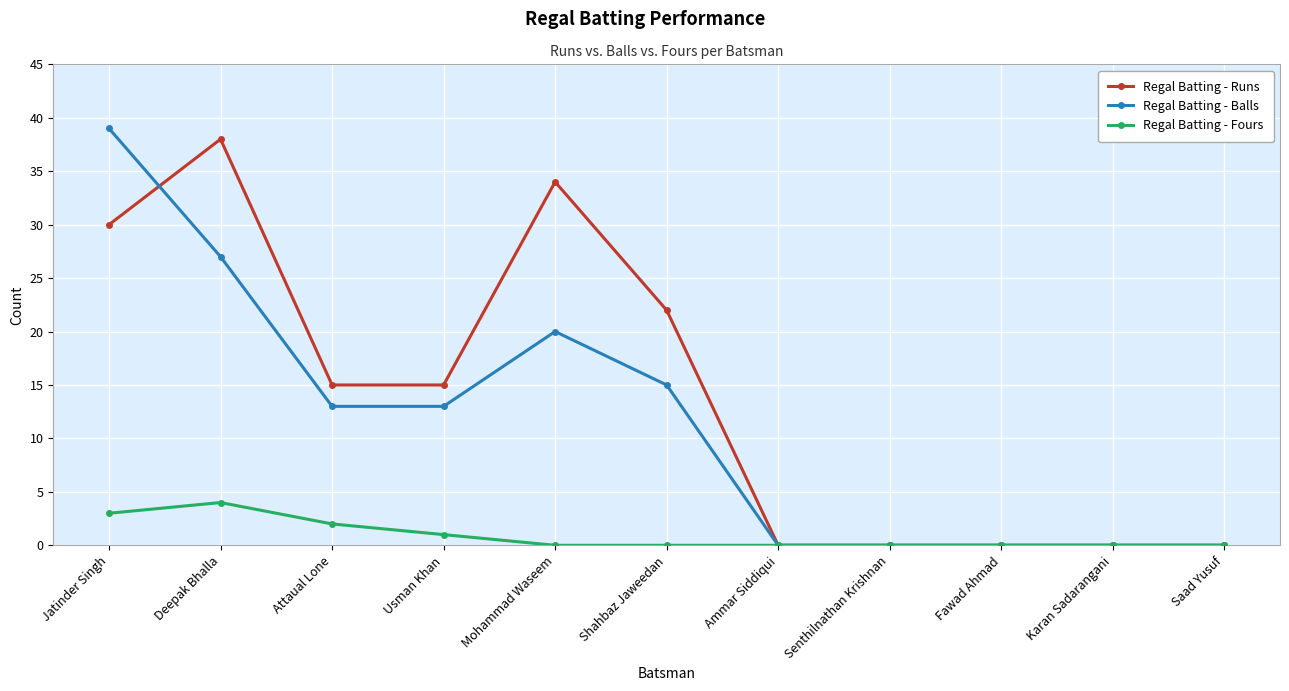

The Regal Batting - Runs series shows 0 at Saad Yusuf. True or false?

True